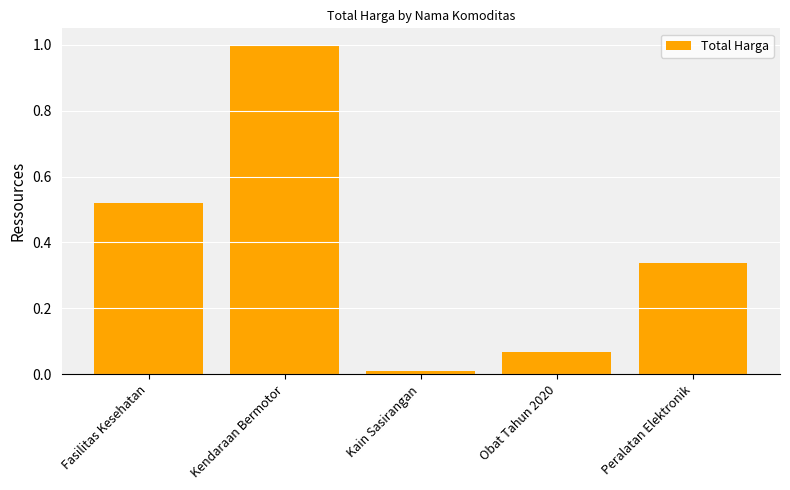

What is the sum of all values?

1.9